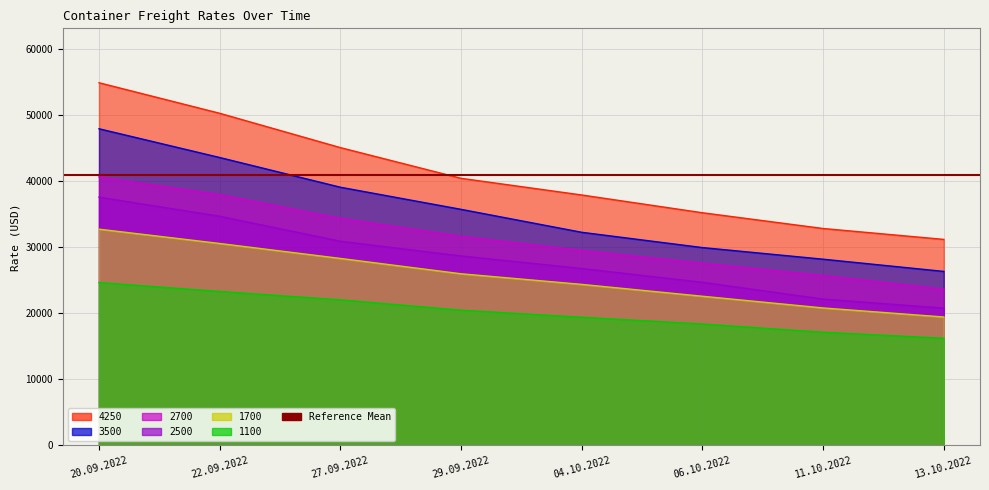

What value does the 3500 series have at 29.09.2022, to the nearest 50?

35750